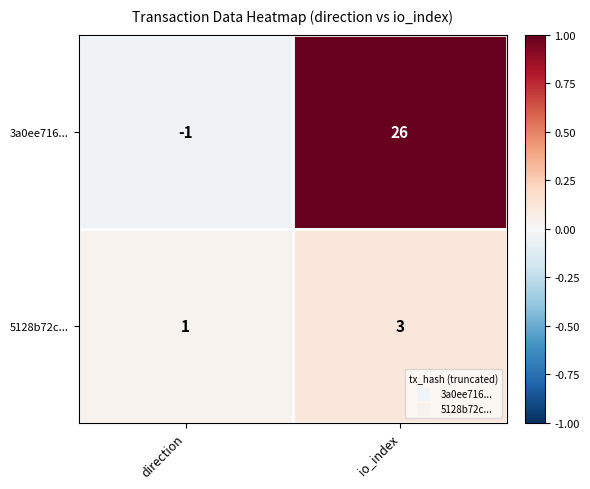

Is it true that 5128b72c... equals 3 at io_index?

True